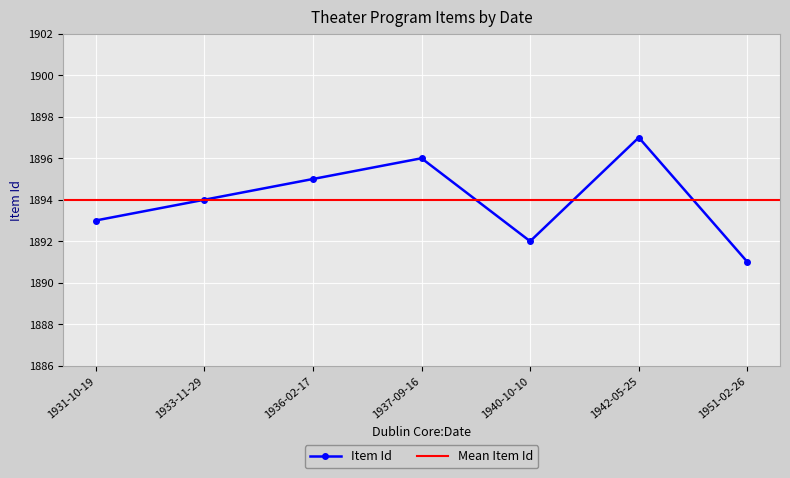

Rank the categories by Item Id value from lowest to highest.

1951-02-26, 1940-10-10, 1931-10-19, 1933-11-29, 1936-02-17, 1937-09-16, 1942-05-25